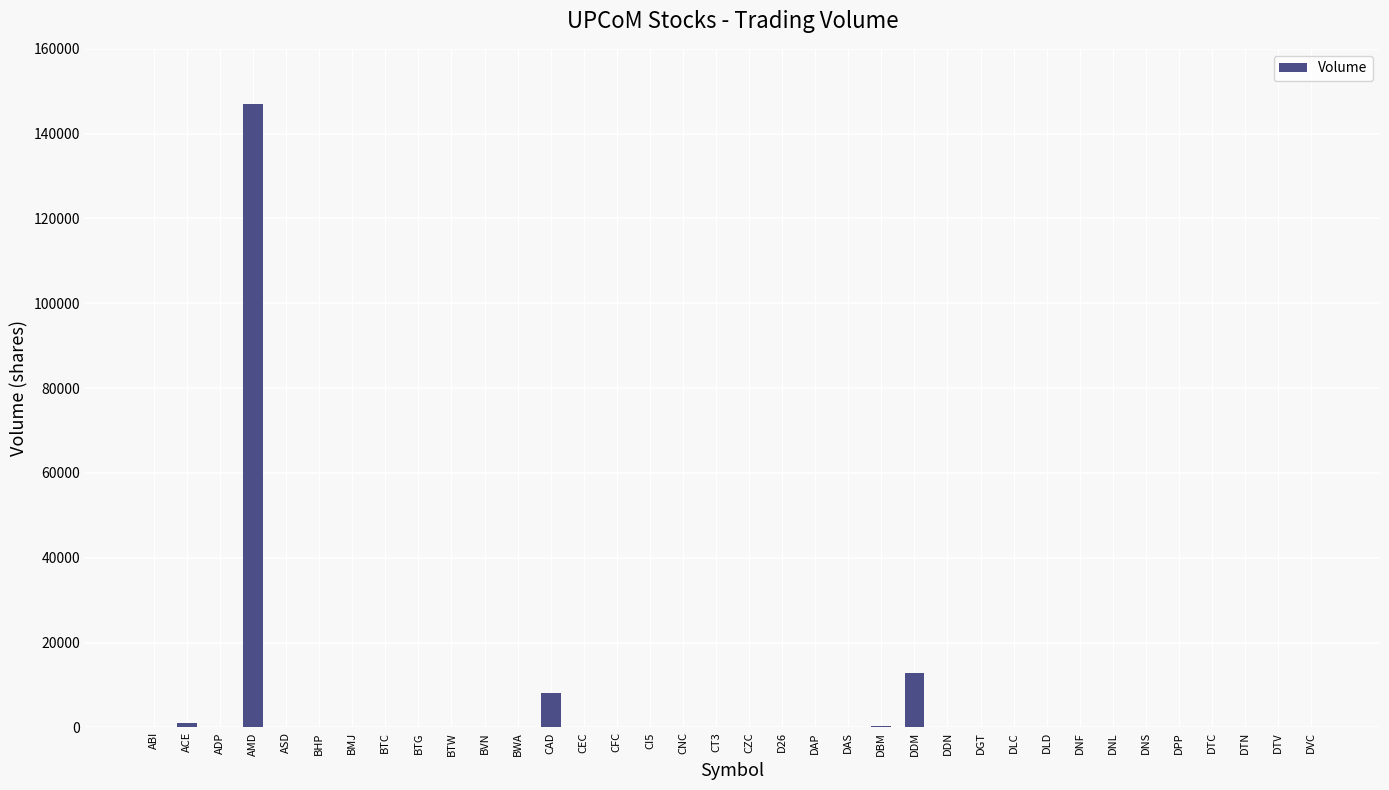

What is the maximum value shown in the chart?

146900